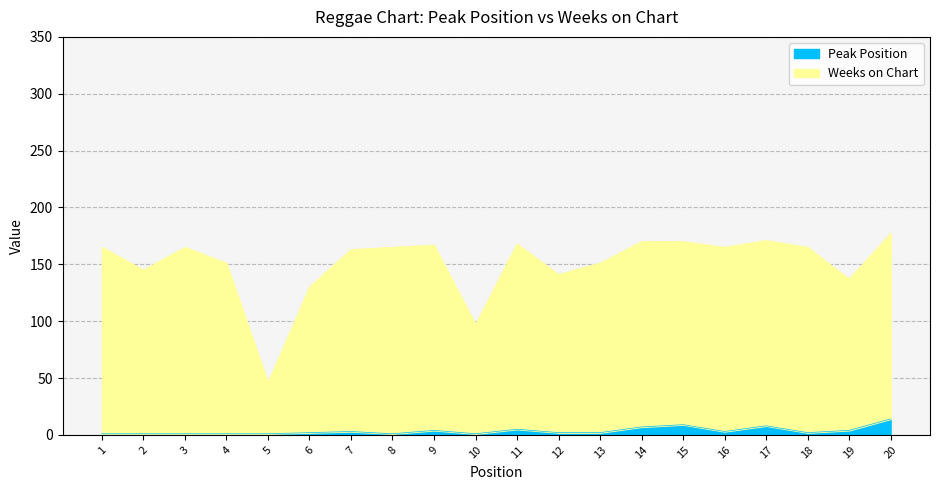

At which category does Weeks on Chart reach its first local valley?

2